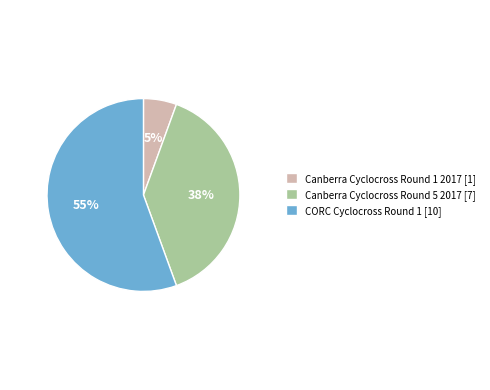

Rank the categories by value from lowest to highest.

Canberra Cyclocross Round 1 2017, Canberra Cyclocross Round 5 2017, CORC Cyclocross Round 1